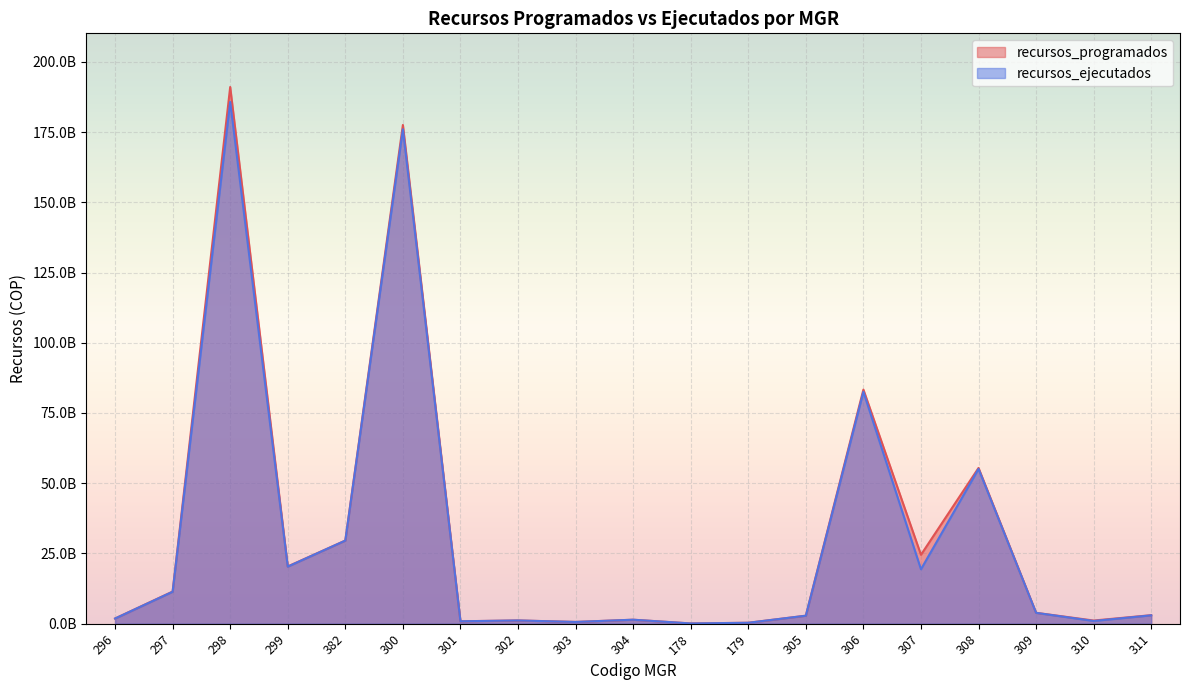

What is the label of the 4th point from the left?

299